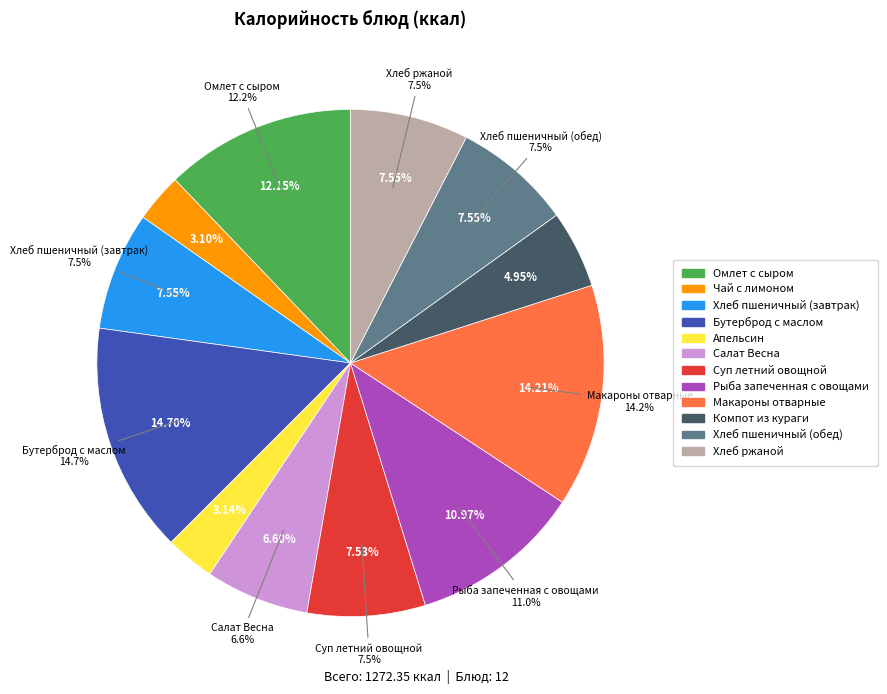

Which slice is the smallest?

Чай с лимоном